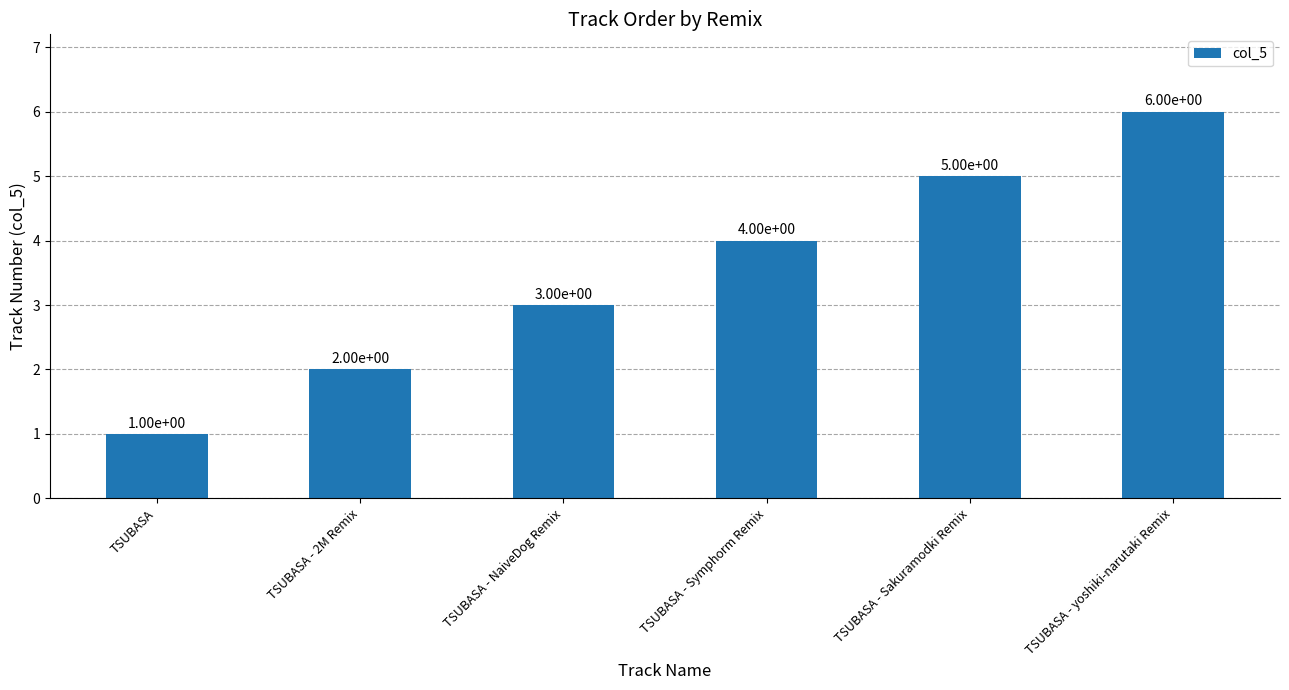

Reading left to right, list all the values displayed in this chart.

1	2	3	4	5	6